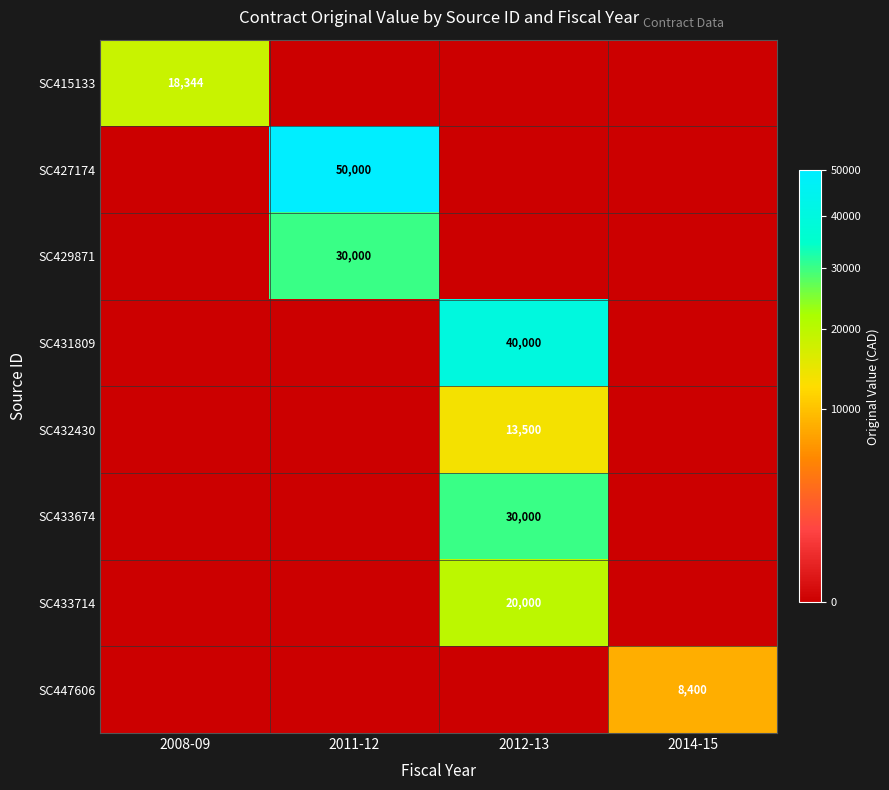

What is the difference between the maximum and minimum values in the SC427174 series?

50000.0